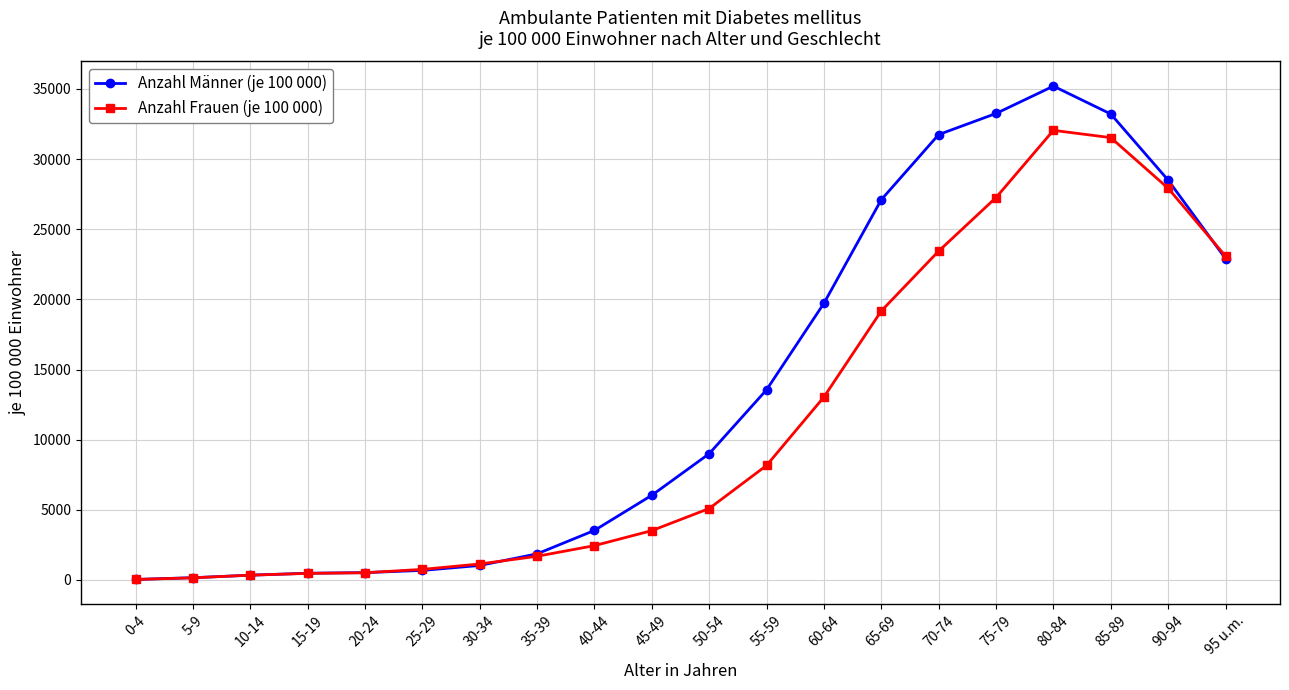

Is the value of Anzahl Frauen (je 100 000) at 45-49 greater than the value of Anzahl Männer (je 100 000) at 20-24?

Yes